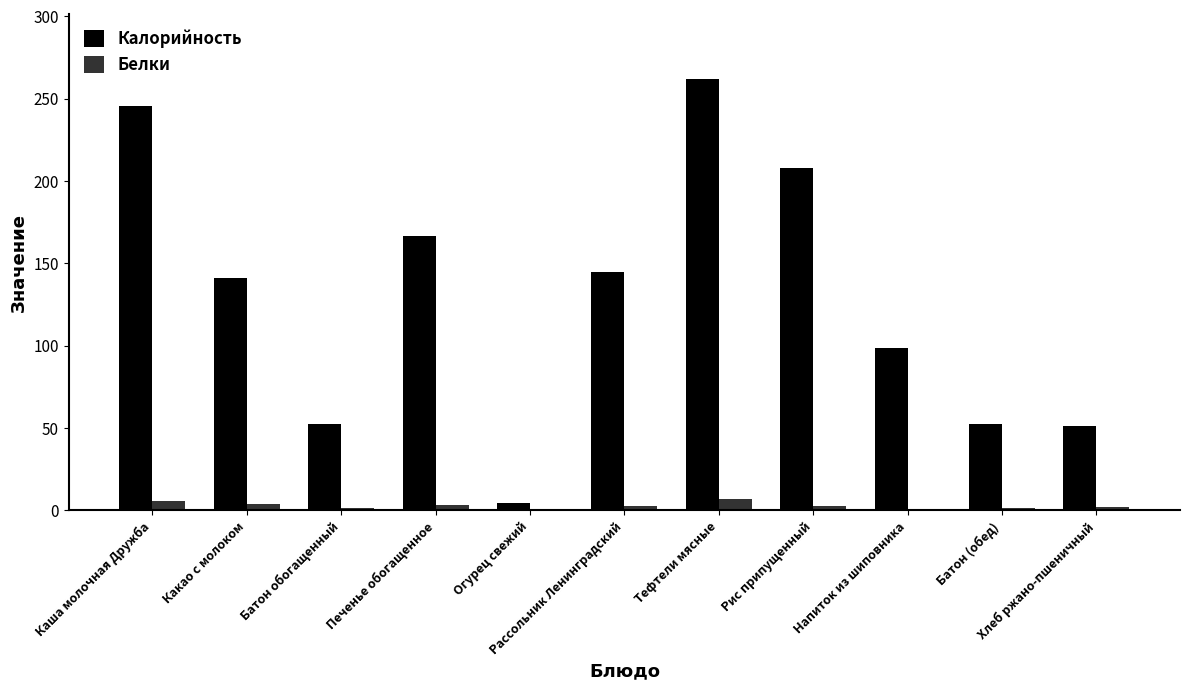

What is the sum of all Калорийность values?

1426.7